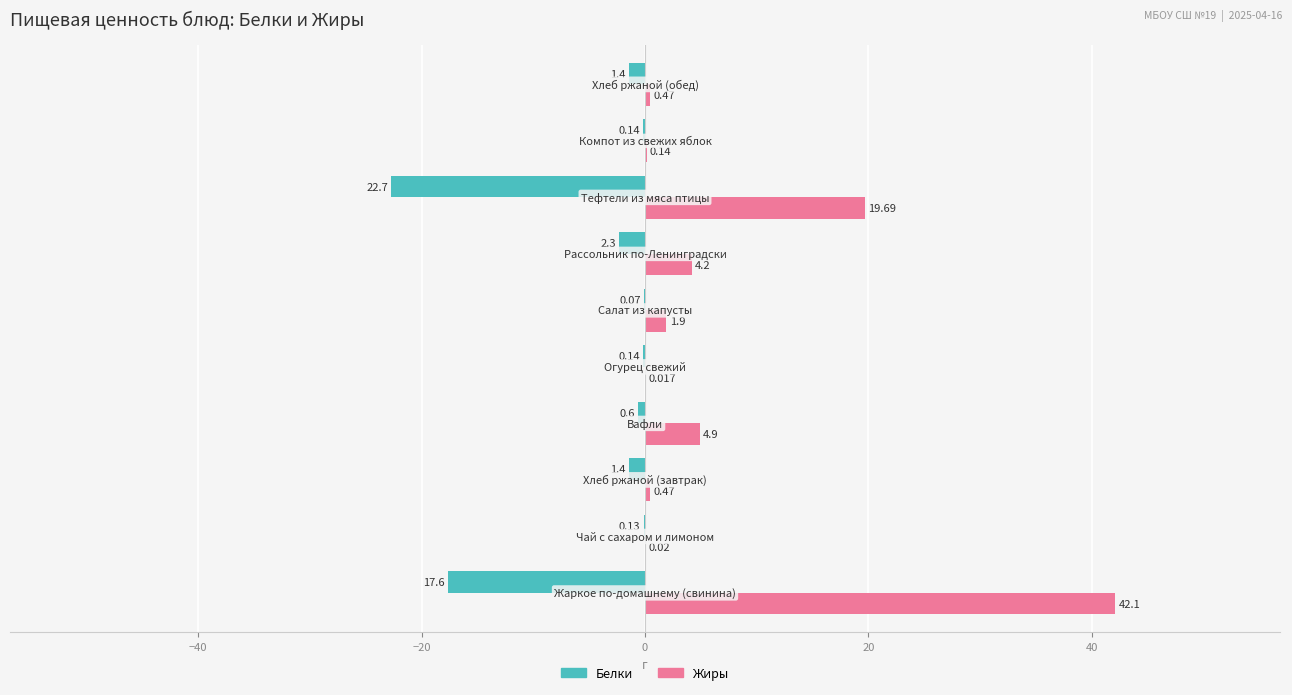

Which series has the largest total across all categories?

Жиры